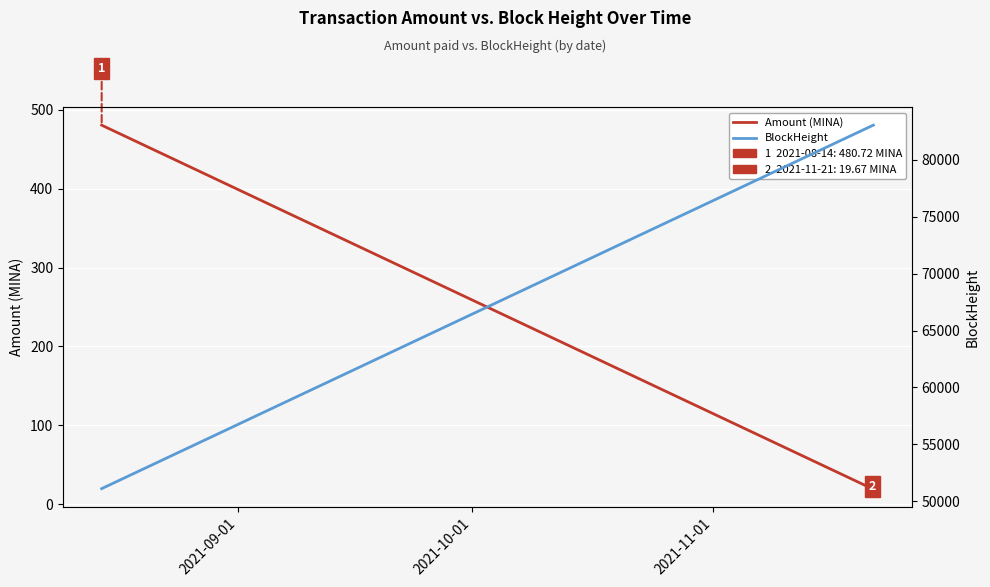

Count the number of categories in the chart.

4